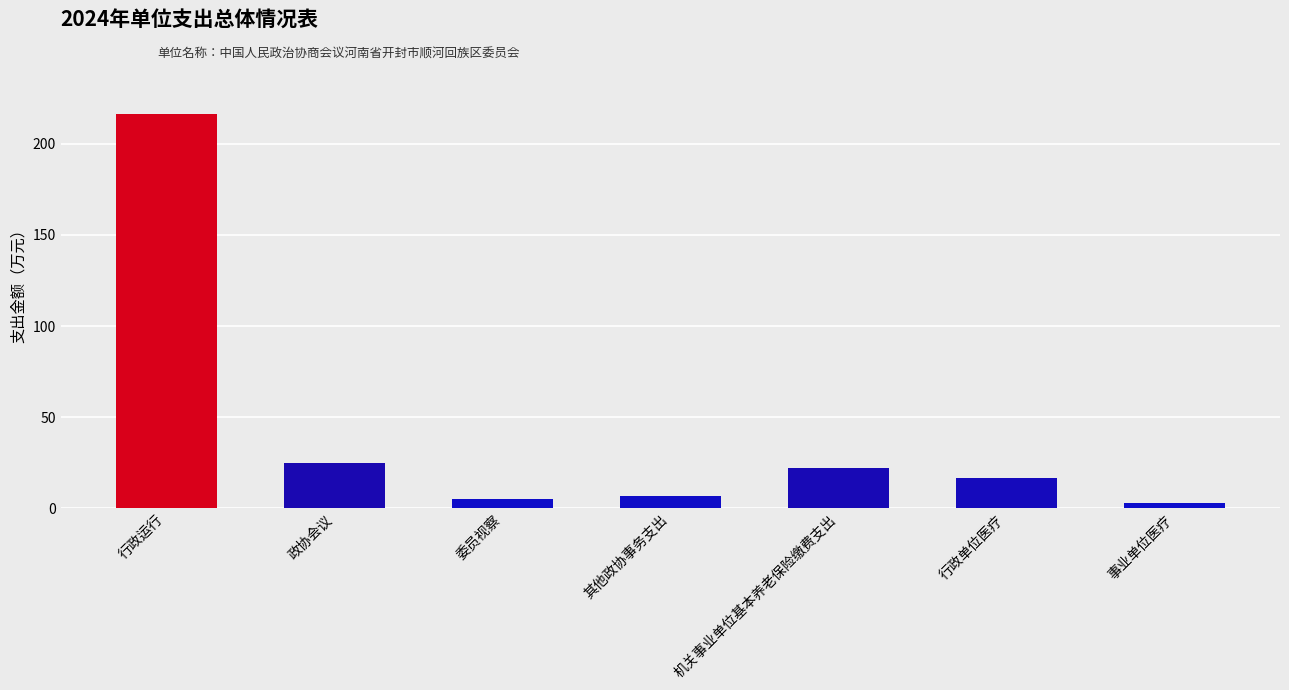

The chart shows a value of 22.2 at 机关事业单位基本养老保险缴费支出. True or false?

True